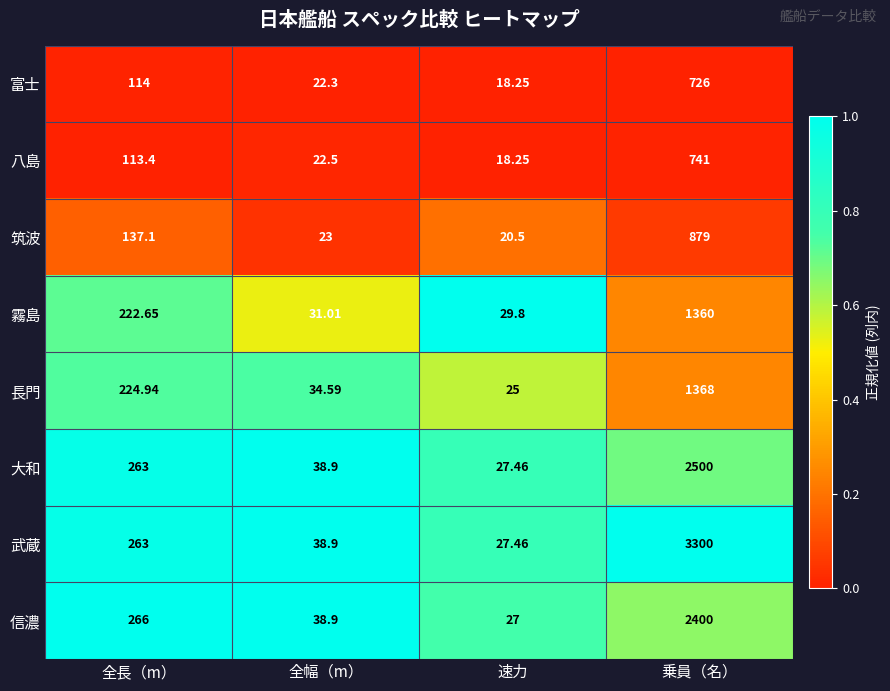

Which category has the highest value in the 武蔵 series?

乗員（名）